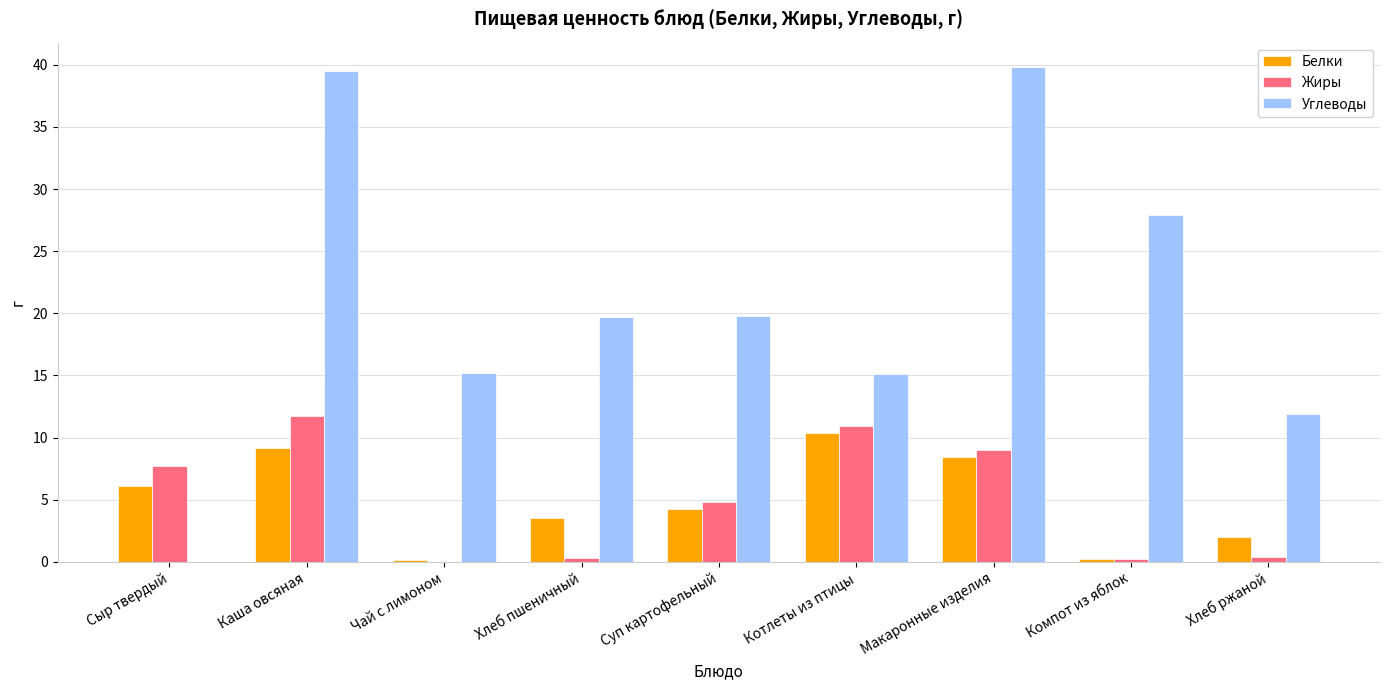

Where does the Углеводы series first go above 19?

Каша овсяная